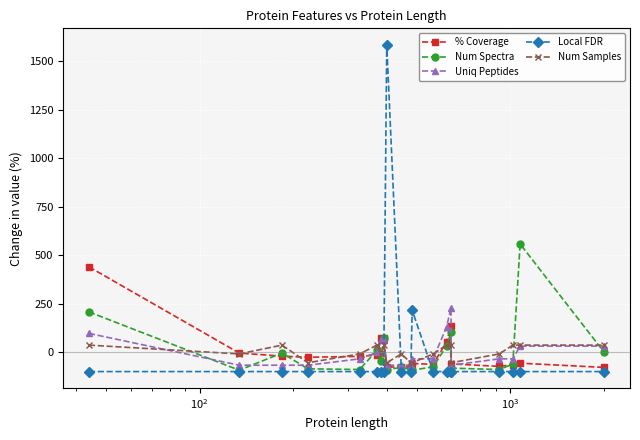

What is the maximum value shown in the chart?

1584.2